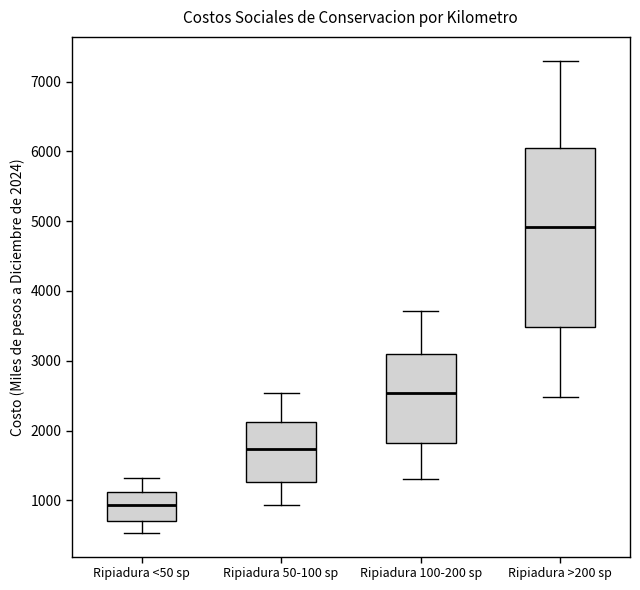

Which box has the lowest median line?

Ripiadura <50 sp